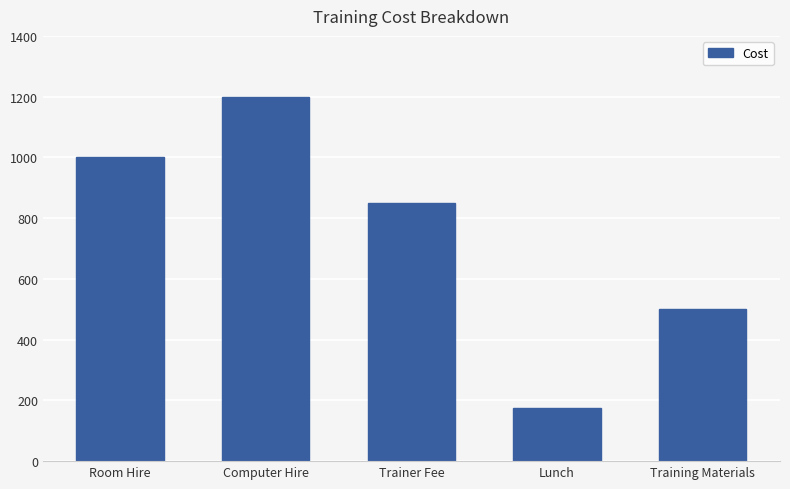

List the labels in order of value, smallest first.

Lunch, Training Materials, Trainer Fee, Room Hire, Computer Hire